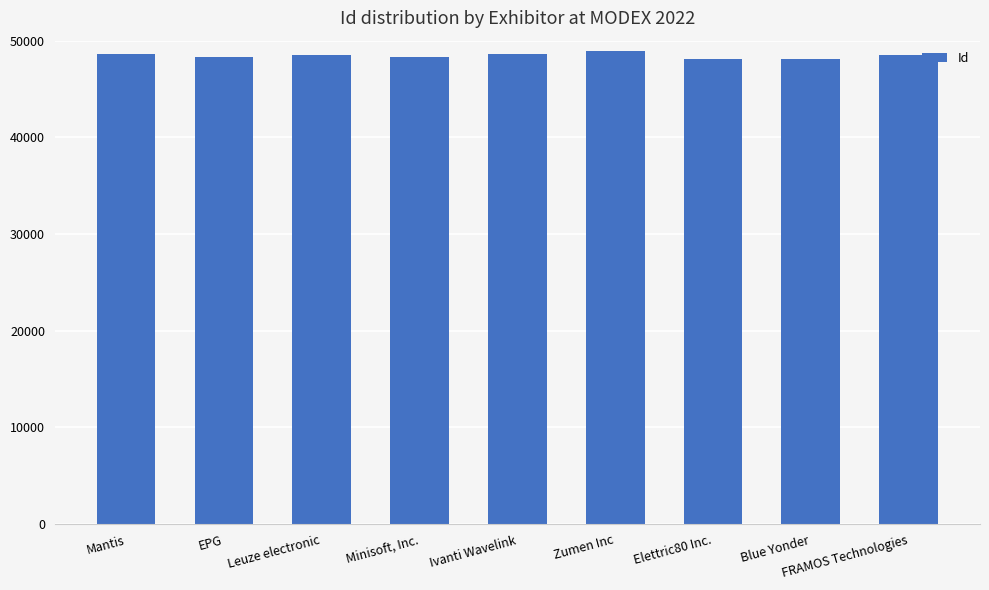

What is the maximum value shown in the chart?

48982